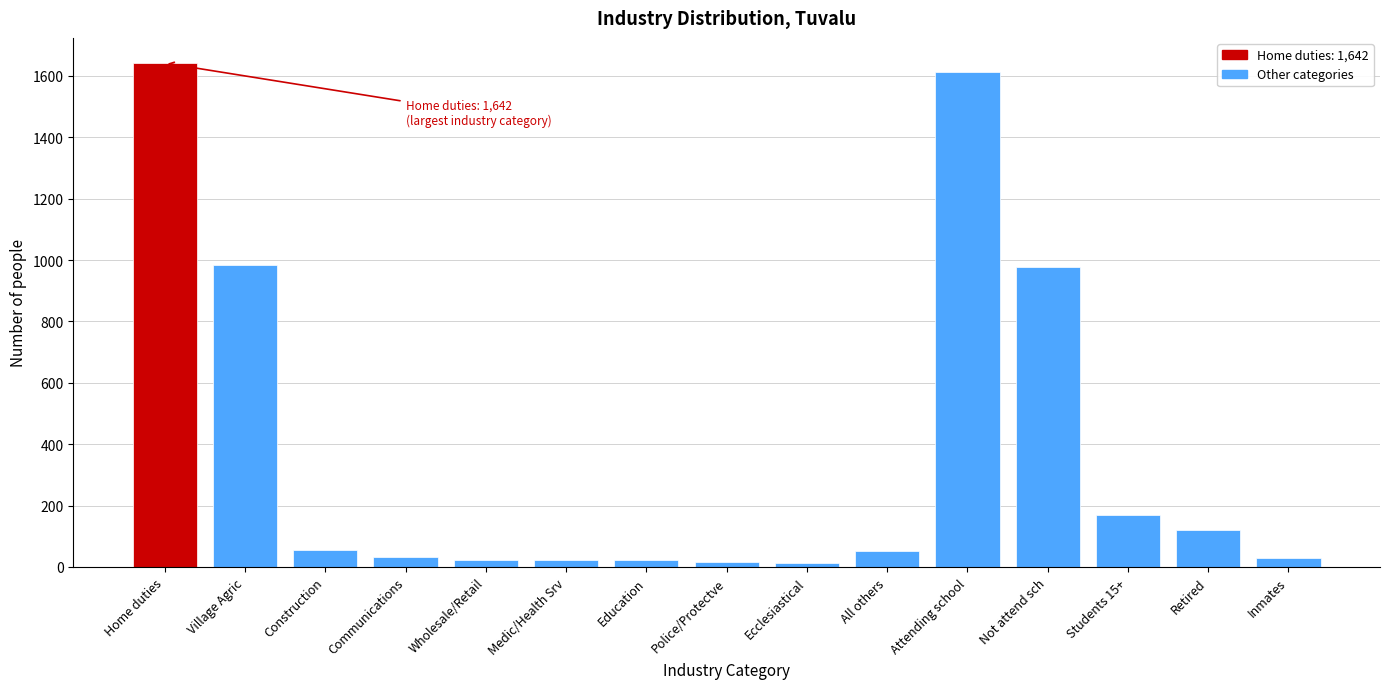

What is the greatest value displayed?

1642